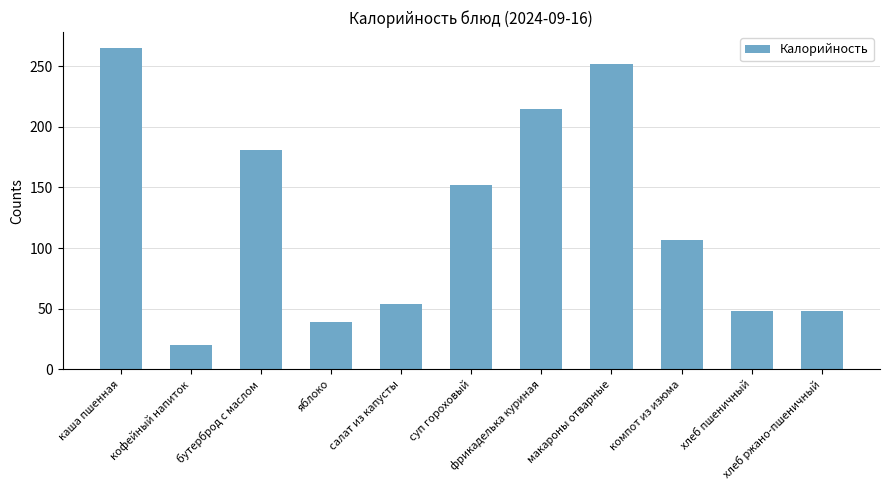

What is the difference between the maximum and minimum values?

245